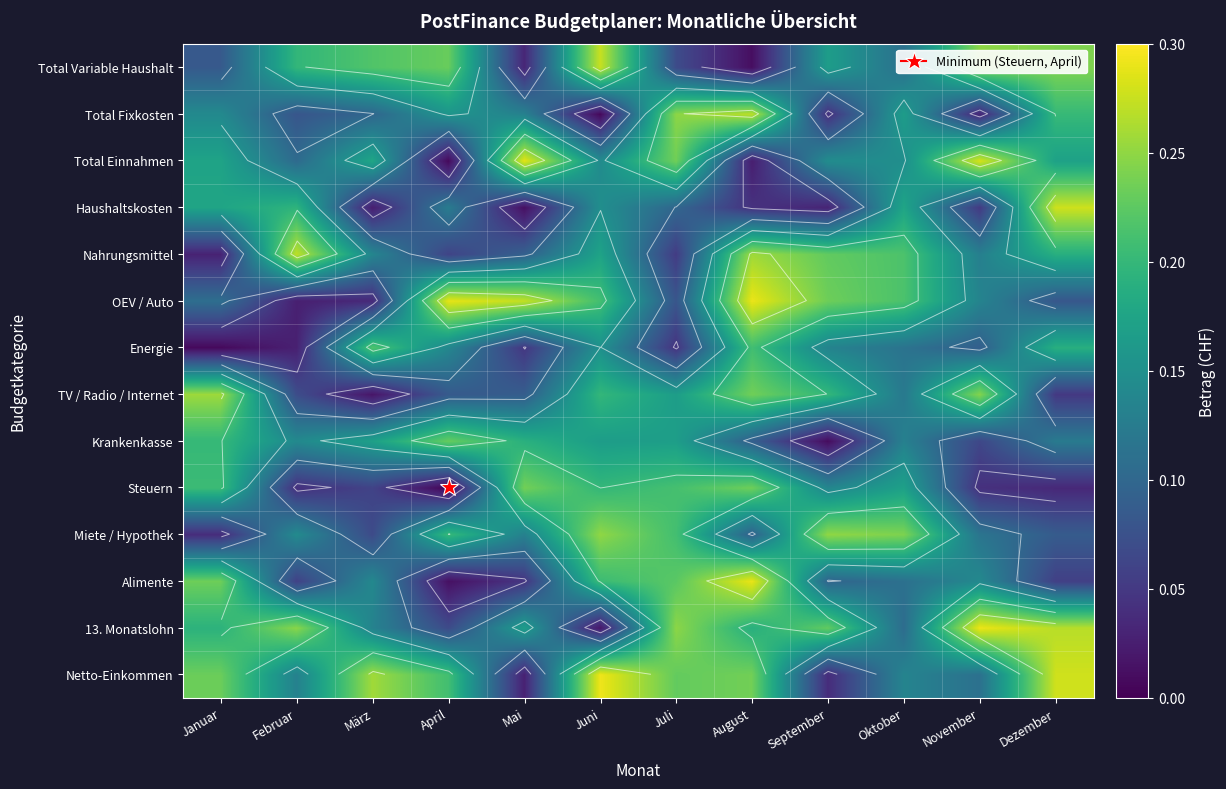

What is the sum of the Total Fixkosten values at Juli and September?

0.3